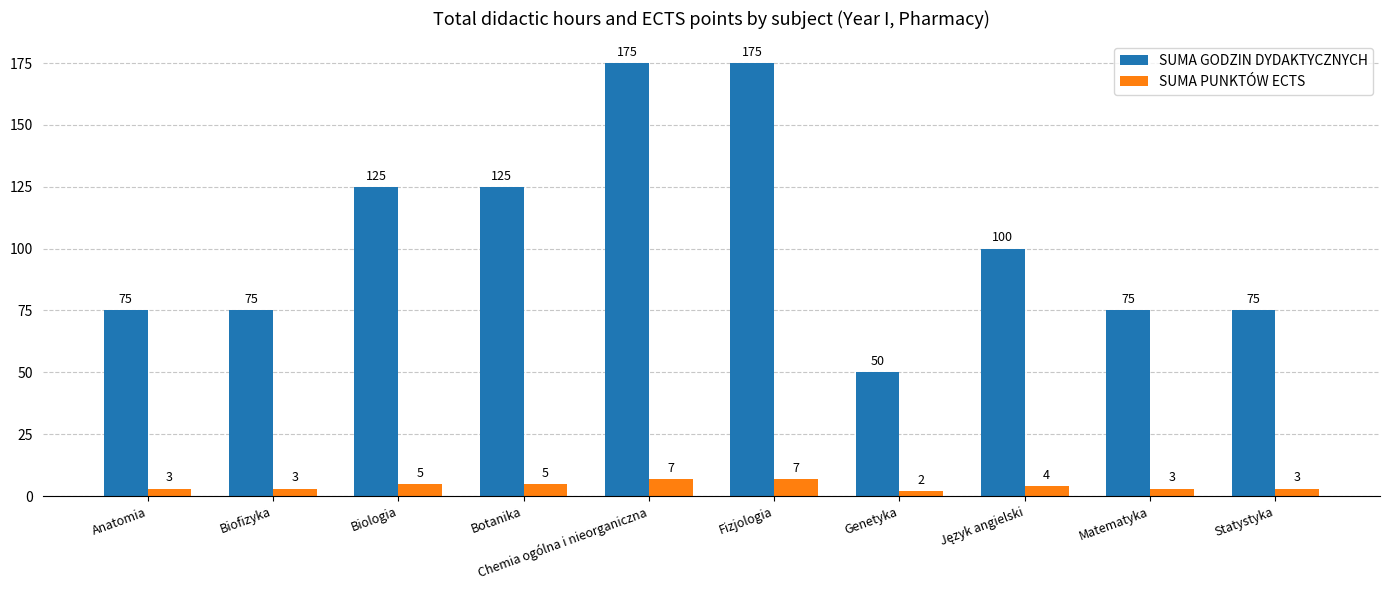

Reading right to left, transcribe all the data shown in this chart.

SUMA GODZIN DYDAKTYCZNYCH: 75	75	100	50	175	175	125	125	75	75
SUMA PUNKTÓW ECTS: 3	3	4	2	7	7	5	5	3	3